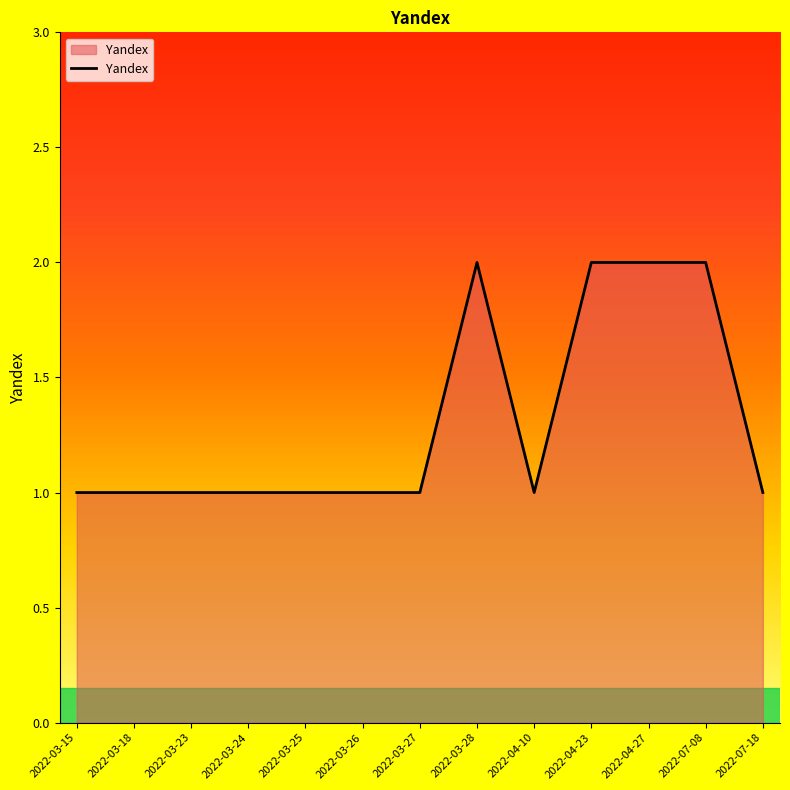

What position from the right is 2022-03-27?

7